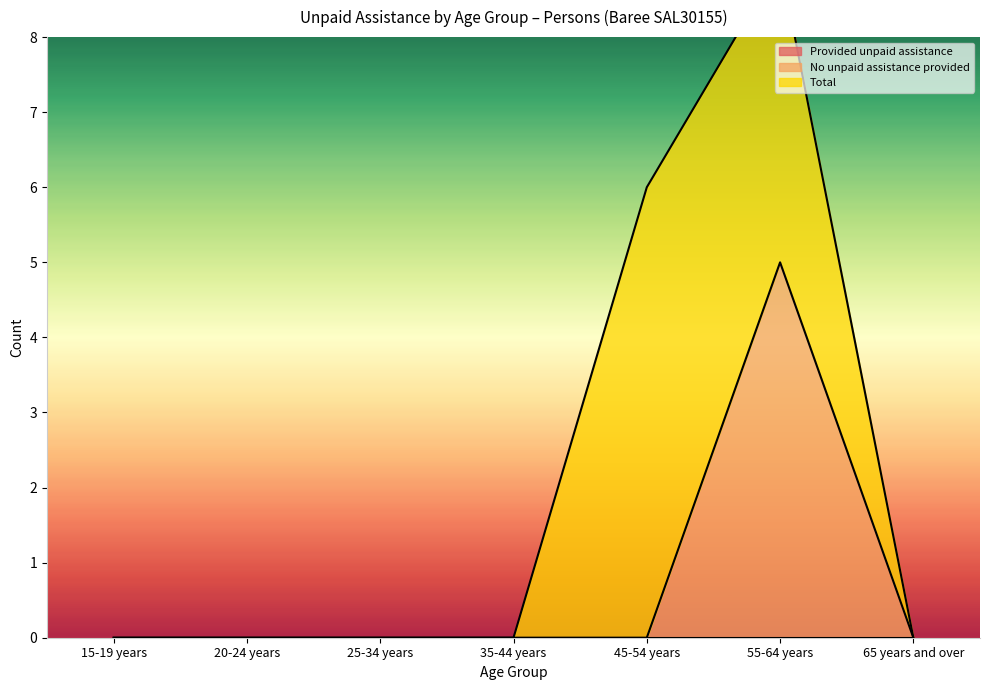

What are all the series names shown in the legend?

Provided unpaid assistance, No unpaid assistance provided, Total